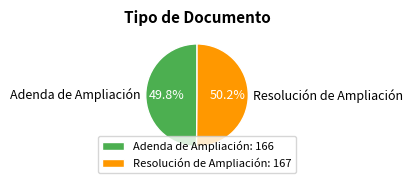

Approximately how many times larger is the value at Adenda de Ampliación compared to Resolución de Ampliación?

1.0